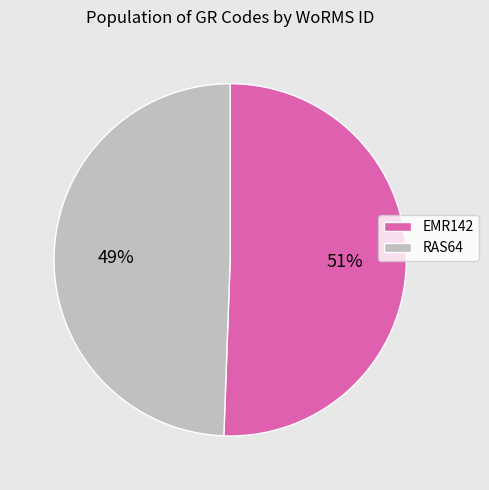

To the nearest percent, what percentage of the pie is EMR142?

51%